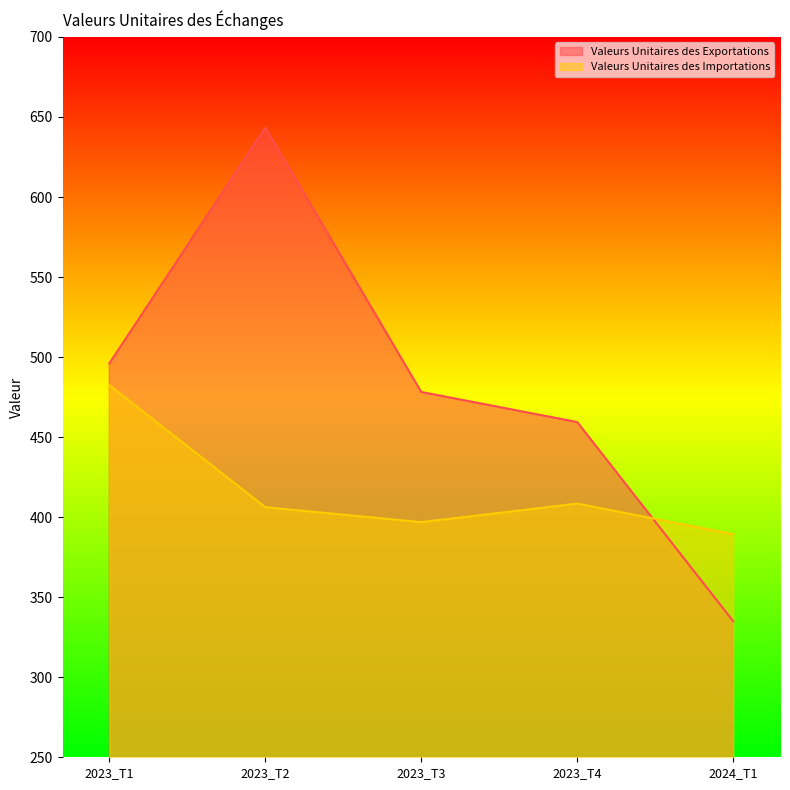

At which category is the sum across all series the highest?

2023_T2